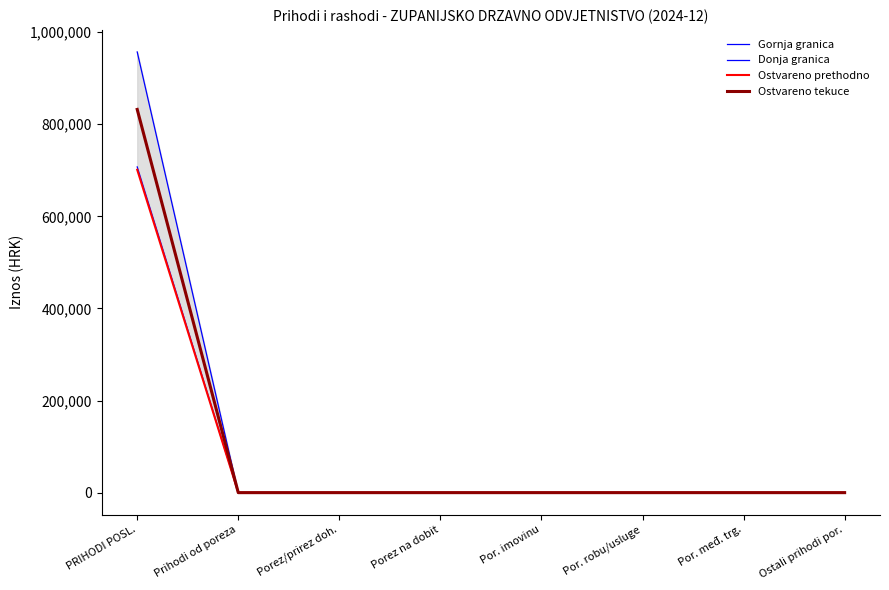

At how many categories does at least one series exceed 785166?

1